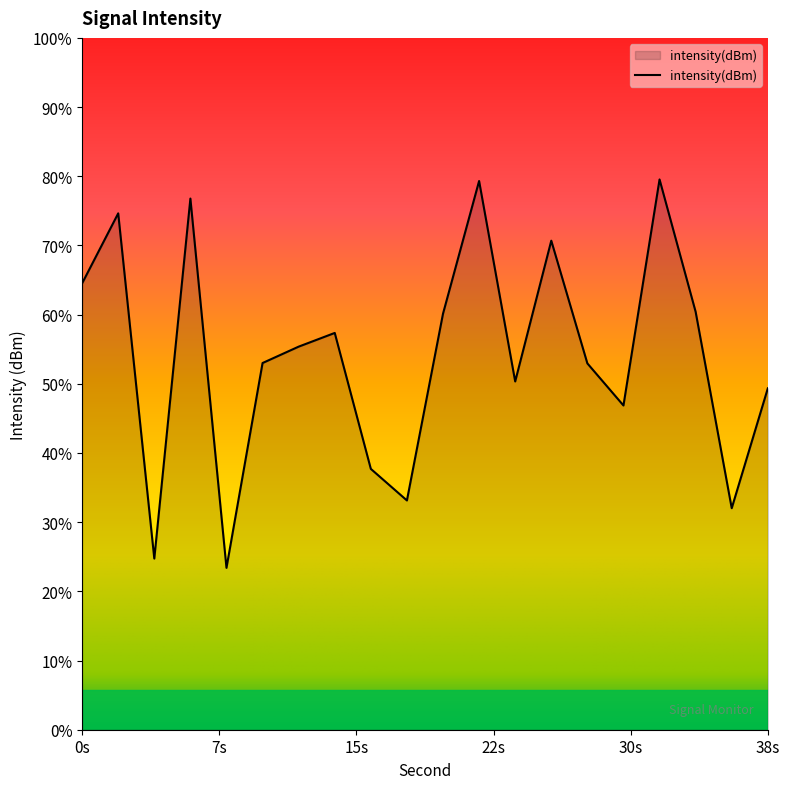

Does the chart display data point markers on the line(s)?

No